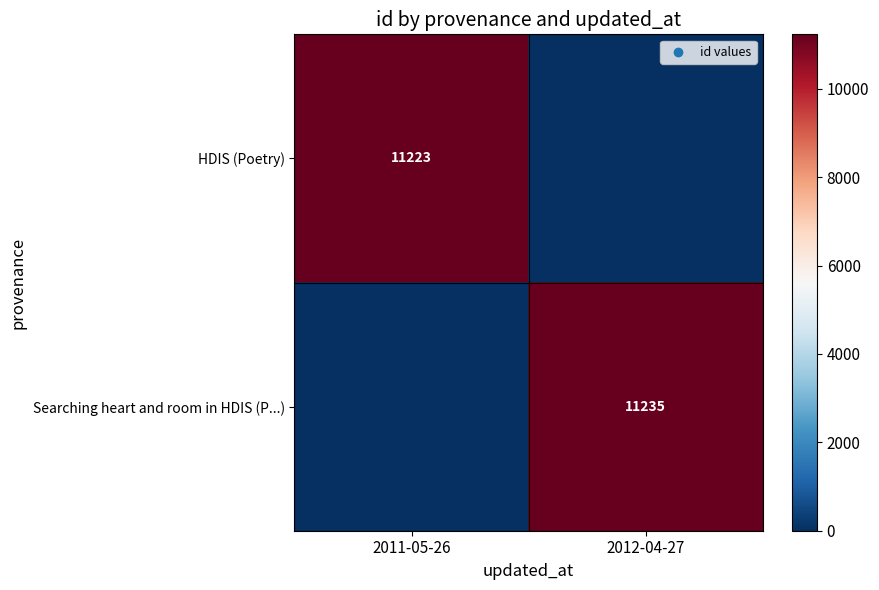

The value of HDIS (Poetry) at 2011-05-26 is 11223. True or false?

True